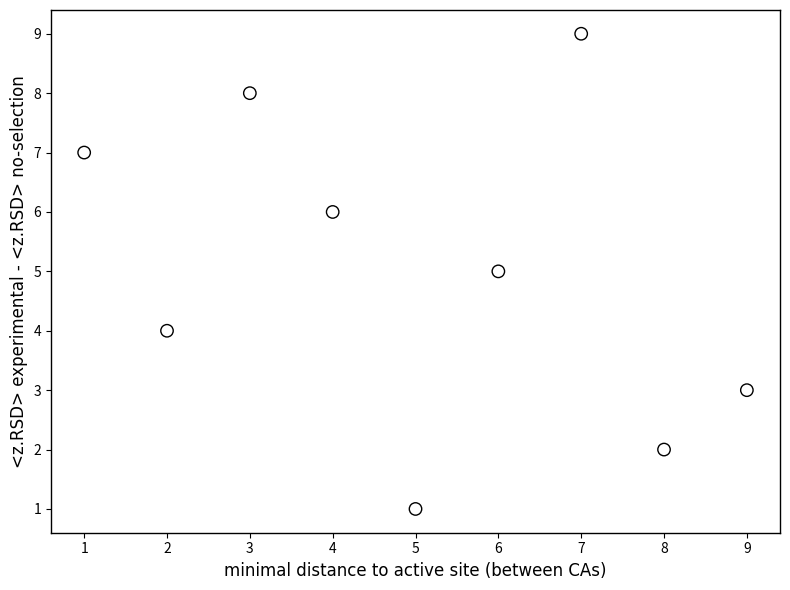

What is the range of X values (max minus min)?

8